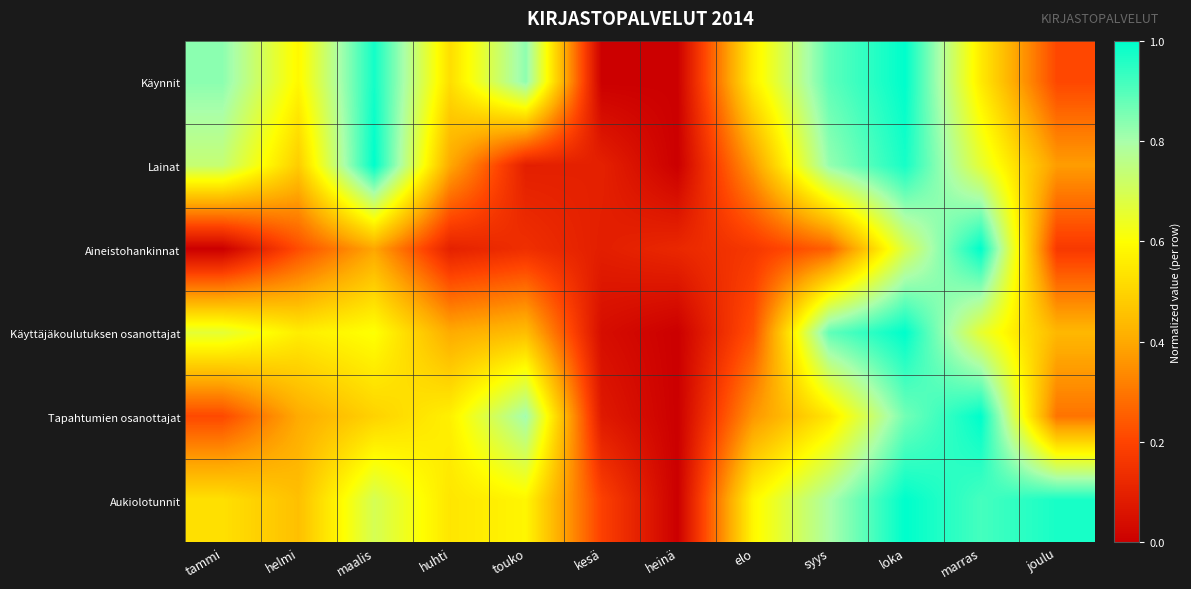

What is the difference between the highest and lowest values at elo?

0.4